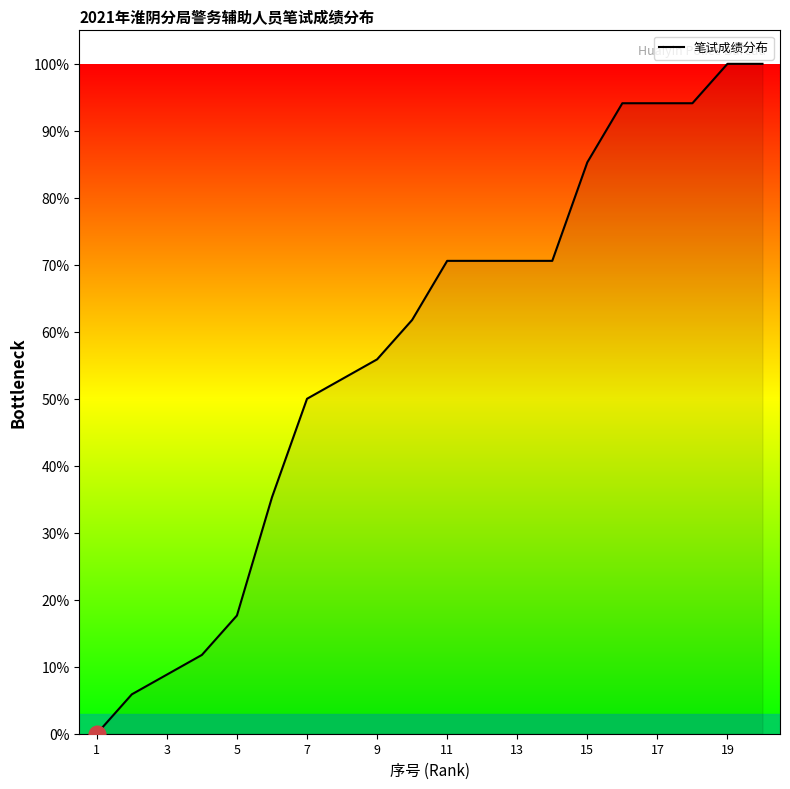

Does the chart display data point markers on the line(s)?

No